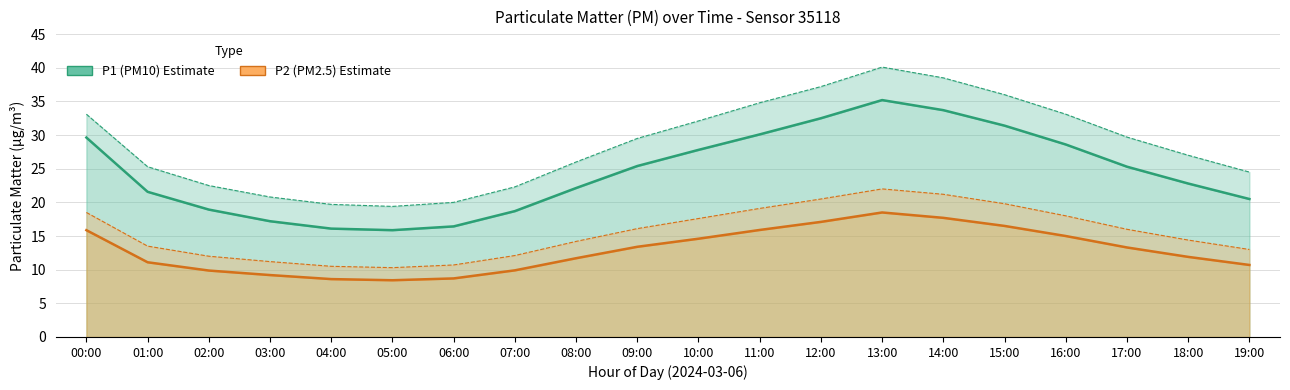

How many distinct data groups are displayed?

2